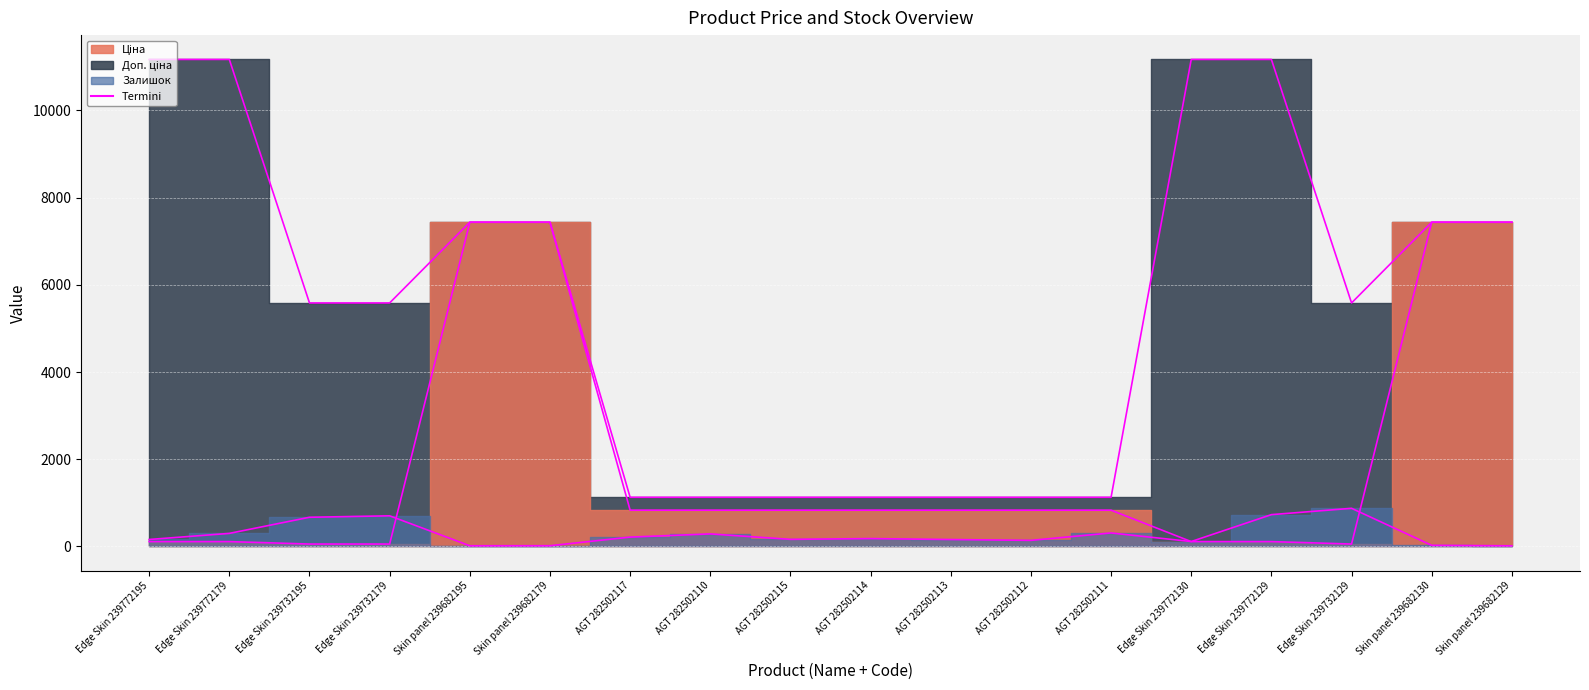

Reading left to right, what are all the values shown in this chart?

Доп. ціна edge: Edge Skin 239772195=11169.0	Edge Skin 239772179=11169.0	Edge Skin 239732195=5585.0	Edge Skin 239732179=5585.0	Skin panel 239682195=7436.2	Skin panel 239682179=7436.2	AGT 282502117=1128.0	AGT 282502110=1128.0	AGT 282502115=1128.0	AGT 282502114=1128.0	AGT 282502113=1128.0	AGT 282502112=1128.0	AGT 282502111=1128.0	Edge Skin 239772130=11169.0	Edge Skin 239772129=11169.0	Edge Skin 239732129=5585.0	Skin panel 239682130=7436.2	Skin panel 239682129=7436.2
Ціна edge: Edge Skin 239772195=111.7	Edge Skin 239772179=111.7	Edge Skin 239732195=55.9	Edge Skin 239732179=55.9	Skin panel 239682195=7436.2	Skin panel 239682179=7436.2	AGT 282502117=832.4	AGT 282502110=832.4	AGT 282502115=832.4	AGT 282502114=832.4	AGT 282502113=832.4	AGT 282502112=832.4	AGT 282502111=832.4	Edge Skin 239772130=111.7	Edge Skin 239772129=111.7	Edge Skin 239732129=55.9	Skin panel 239682130=7436.2	Skin panel 239682129=7436.2
Залишок edge: Edge Skin 239772195=160.0	Edge Skin 239772179=300.0	Edge Skin 239732195=670.0	Edge Skin 239732179=703.0	Skin panel 239682195=16.0	Skin panel 239682179=17.0	AGT 282502117=215.0	AGT 282502110=288.0	AGT 282502115=163.0	AGT 282502114=181.0	AGT 282502113=159.0	AGT 282502112=140.0	AGT 282502111=310.0	Edge Skin 239772130=113.0	Edge Skin 239772129=730.0	Edge Skin 239732129=875.0	Skin panel 239682130=26.0	Skin panel 239682129=15.0